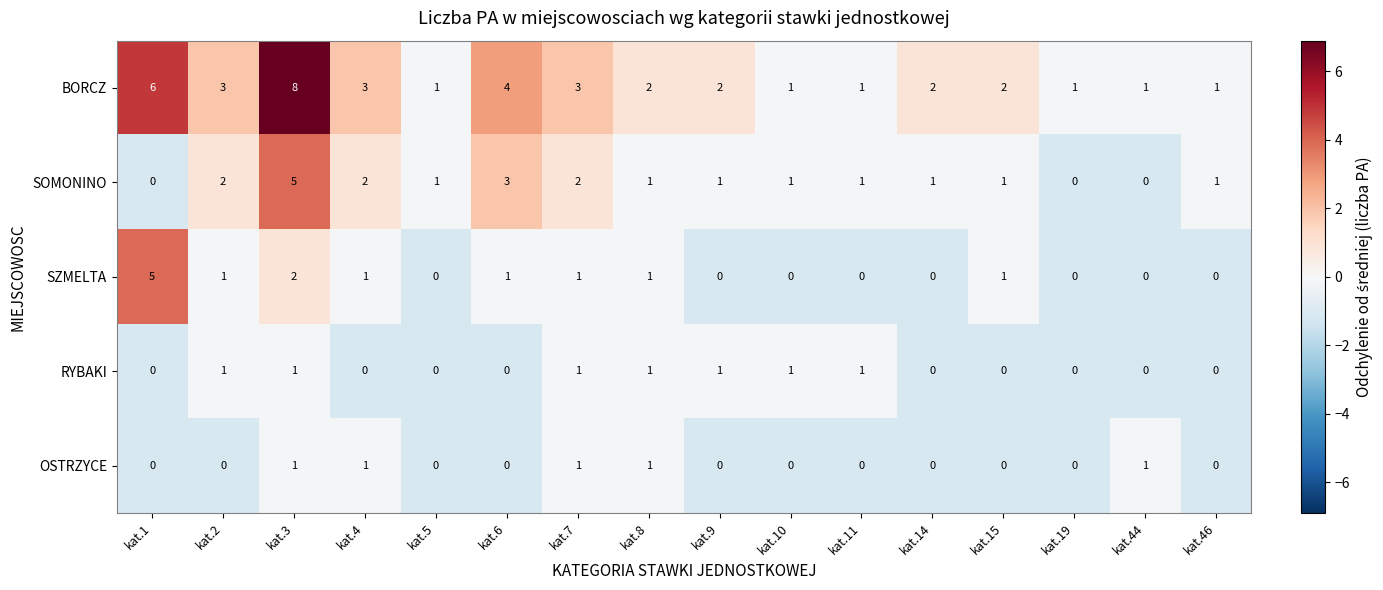

What is the spread (max minus min) of values at kat.44?

1